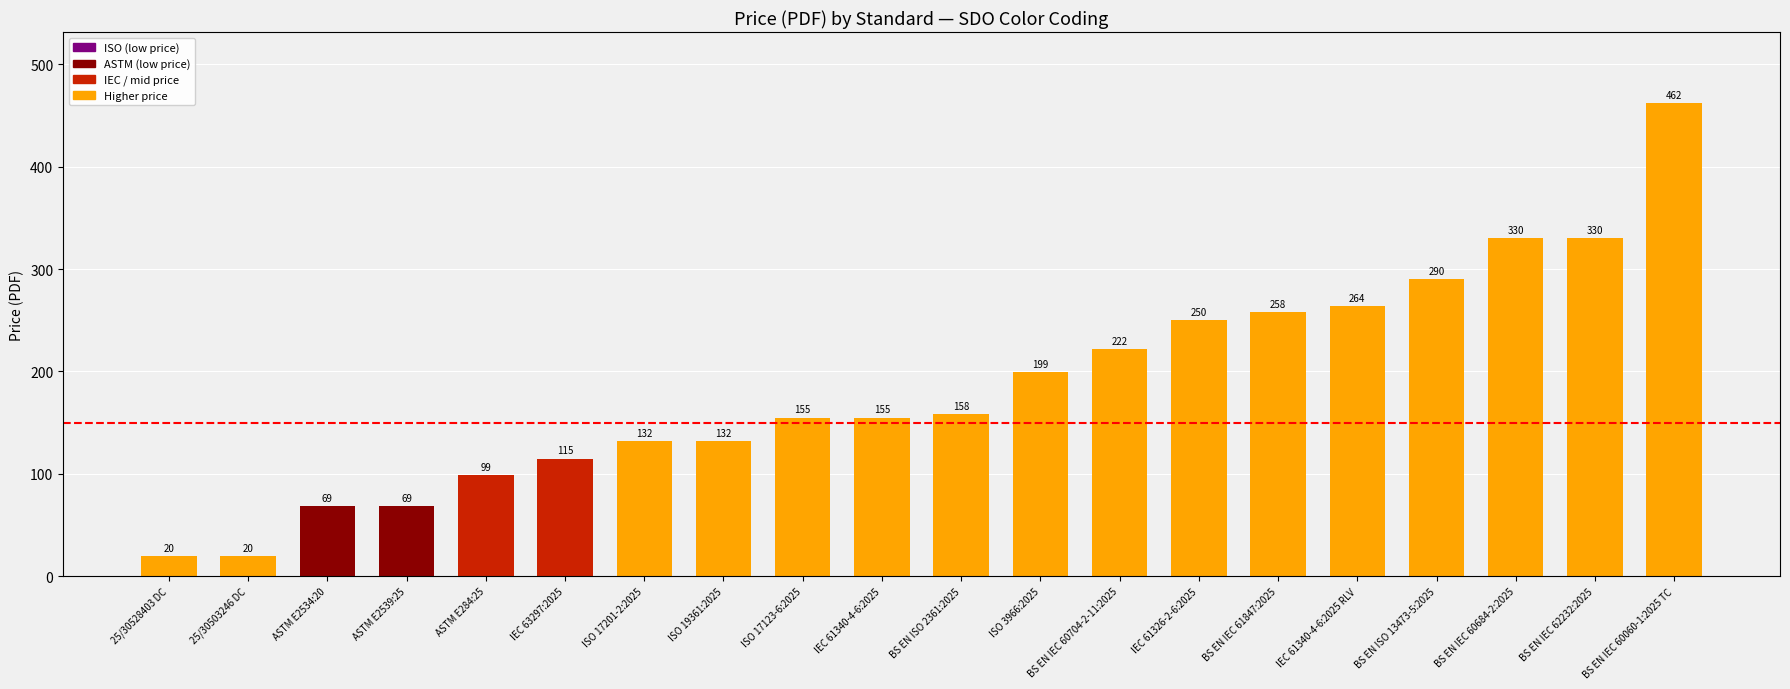

True or false: the data shows 124 at BS EN IEC 60684-2:2025.

False